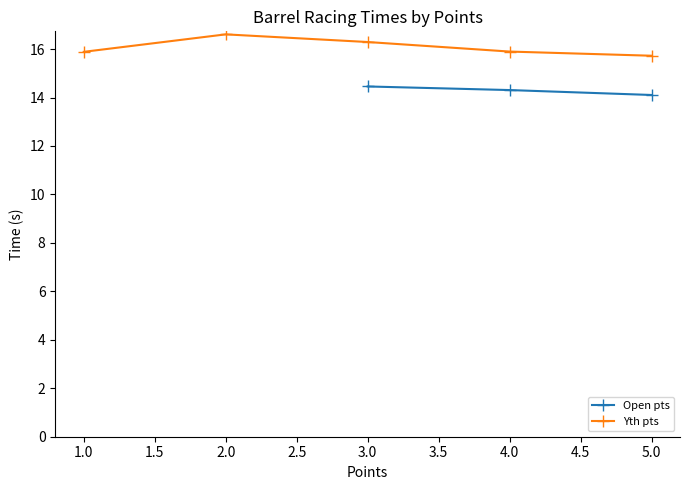

True or false: Open pts has a value of 14.3 at 4.0.

True